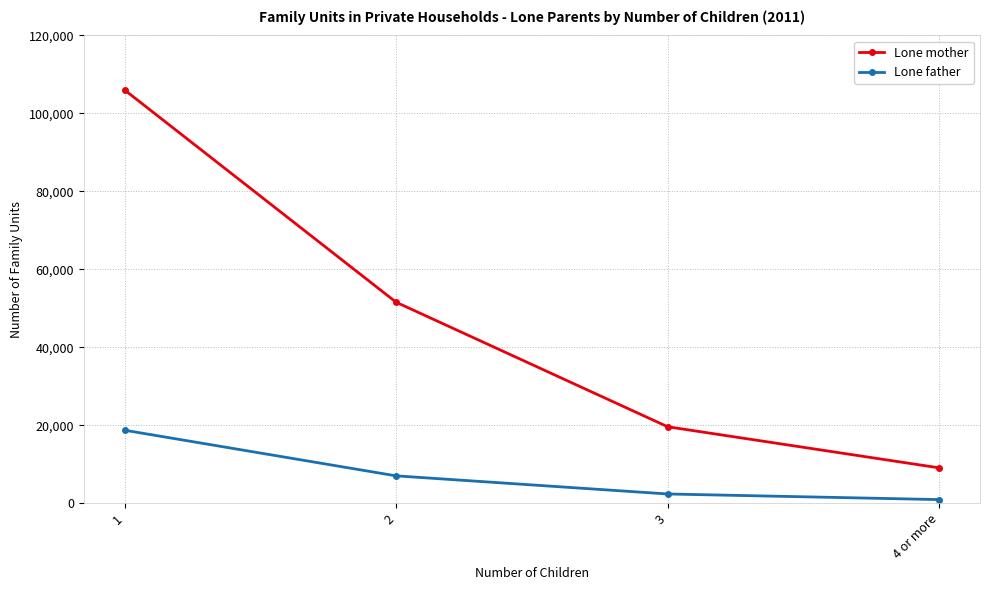

How many lines are shown in the chart?

2